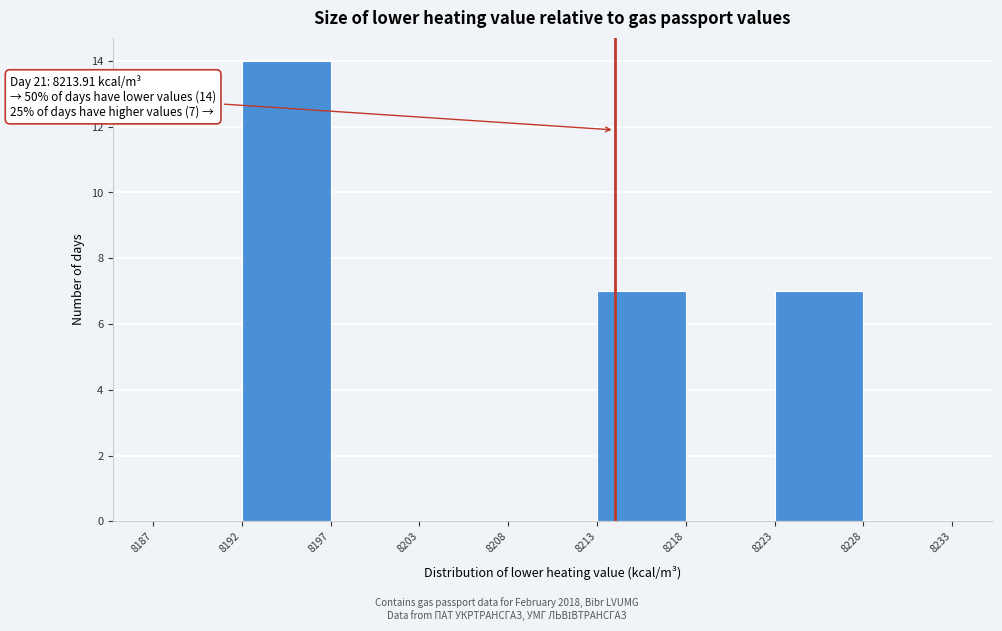

Which range on the x-axis has the tallest bar?

8192 to 8197